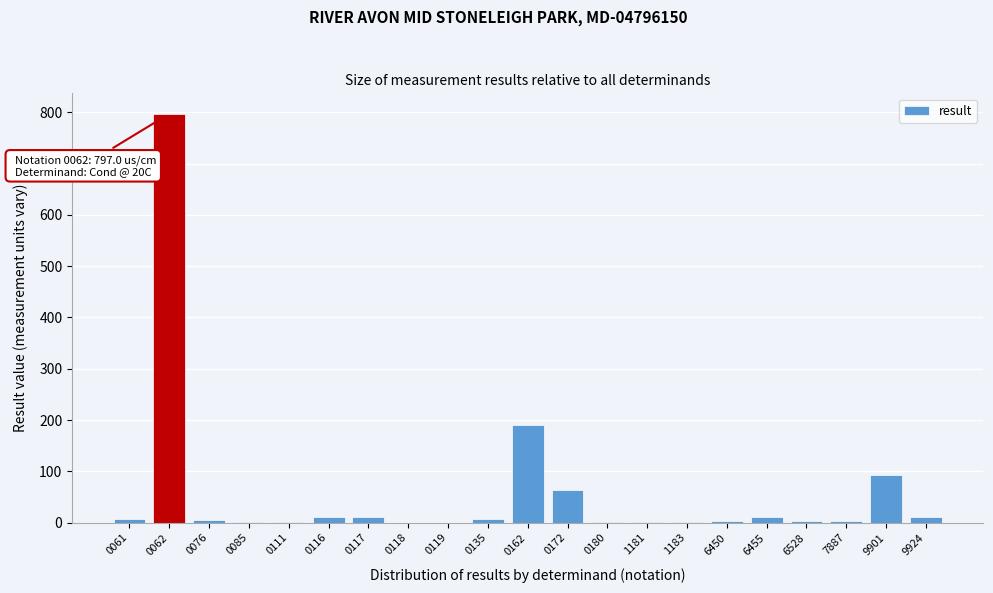

Which category has the highest value across all series?

0062